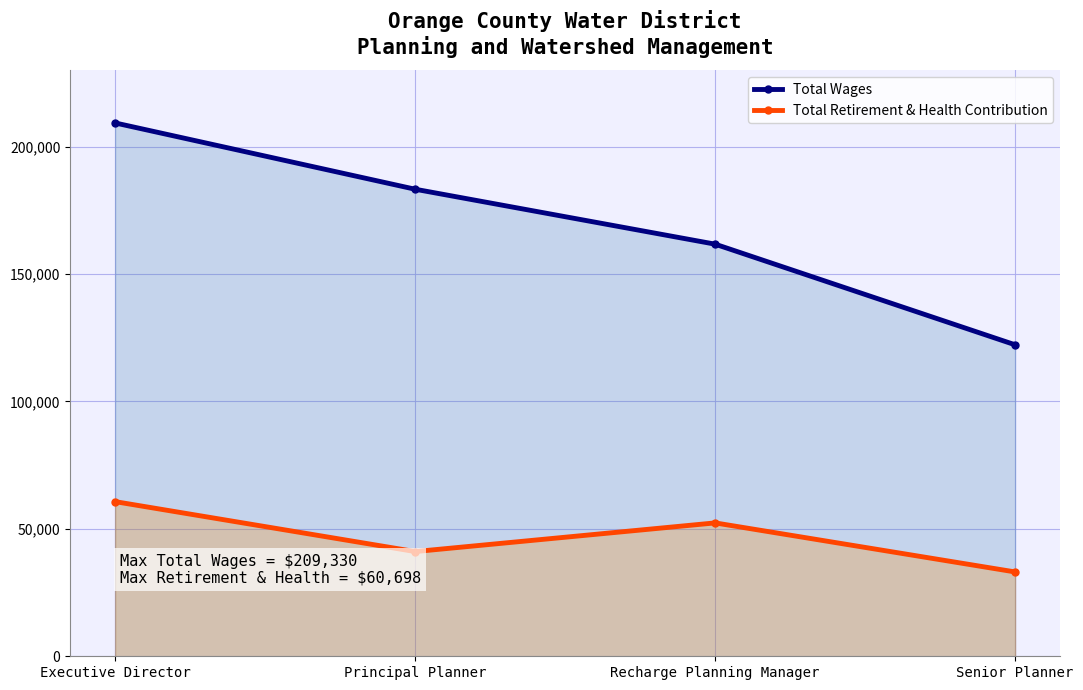

The Total Wages series shows 84568 at Recharge Planning Manager. True or false?

False